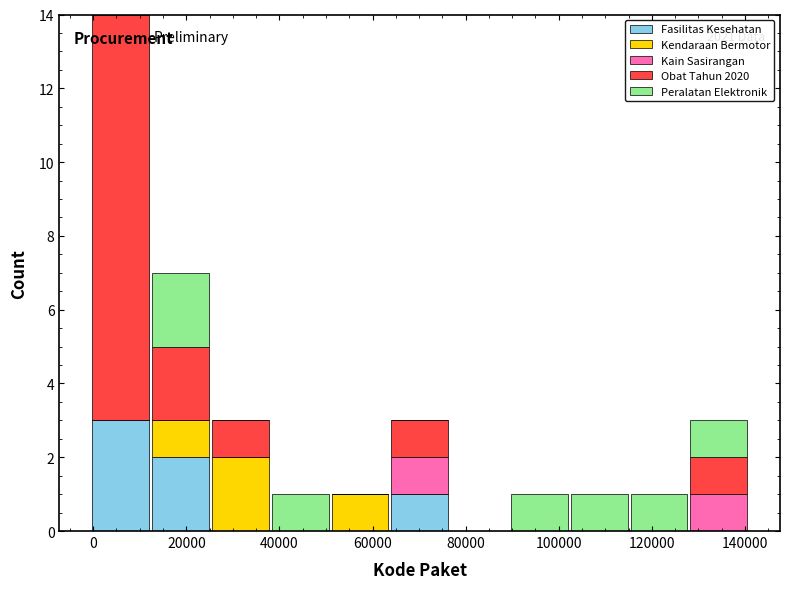

Which range on the x-axis has the tallest stacked bar (by total height)?

0 to 12000